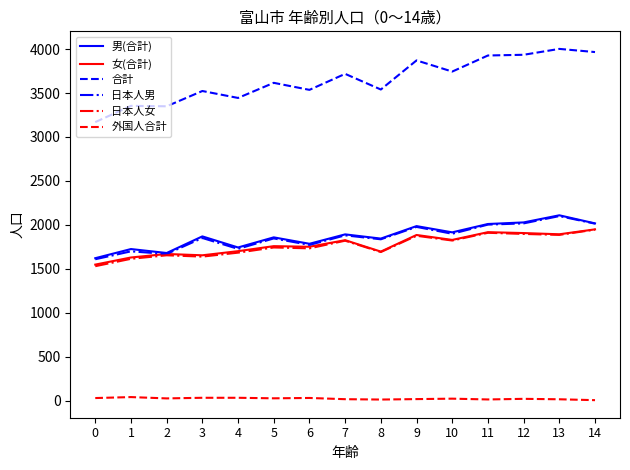

The 合計 series shows 1960 at 8. True or false?

False